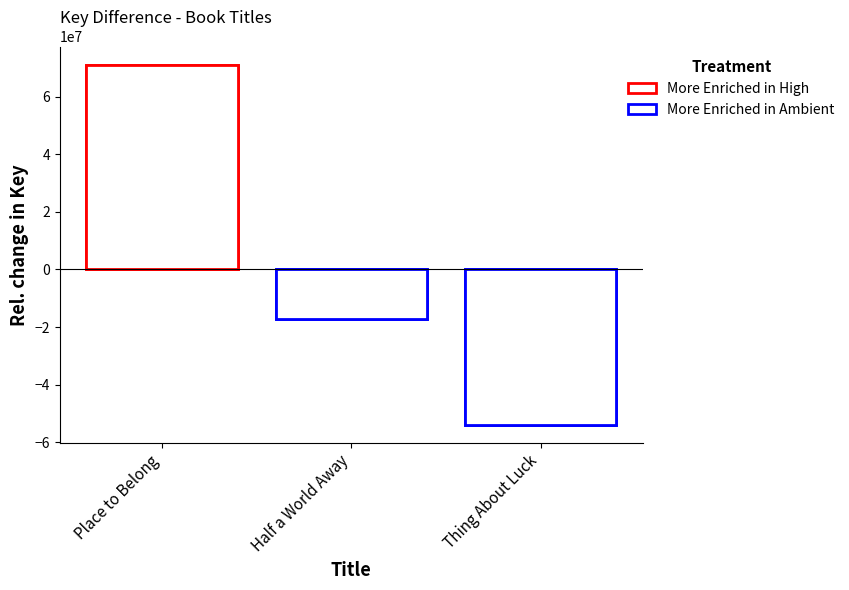

At which label does the data first exceed -17175459?

Place to Belong